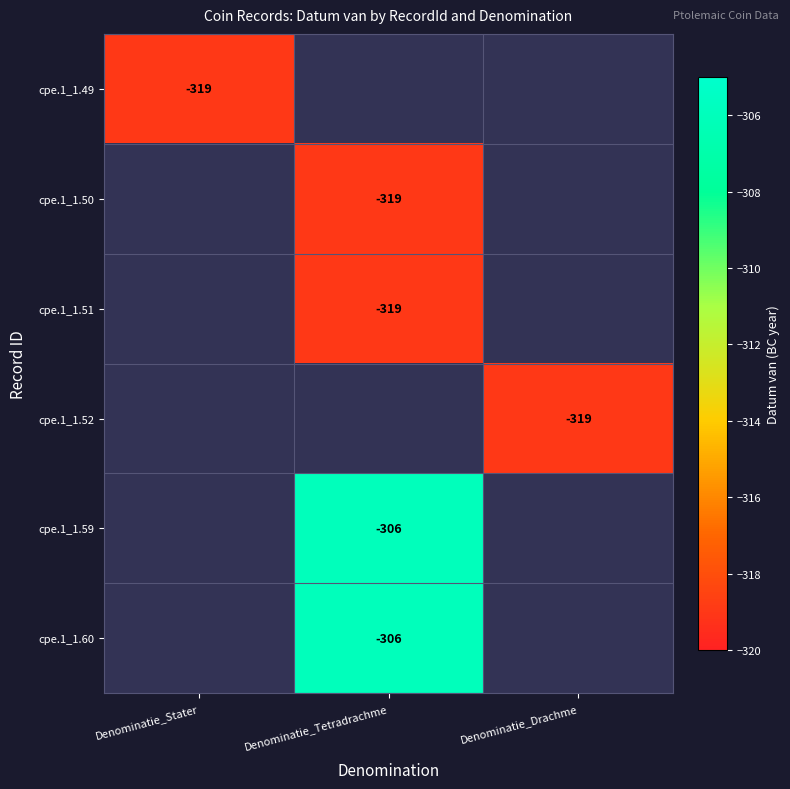

The cpe.1_1.52 series shows -115 at Denominatie_Drachme. True or false?

False